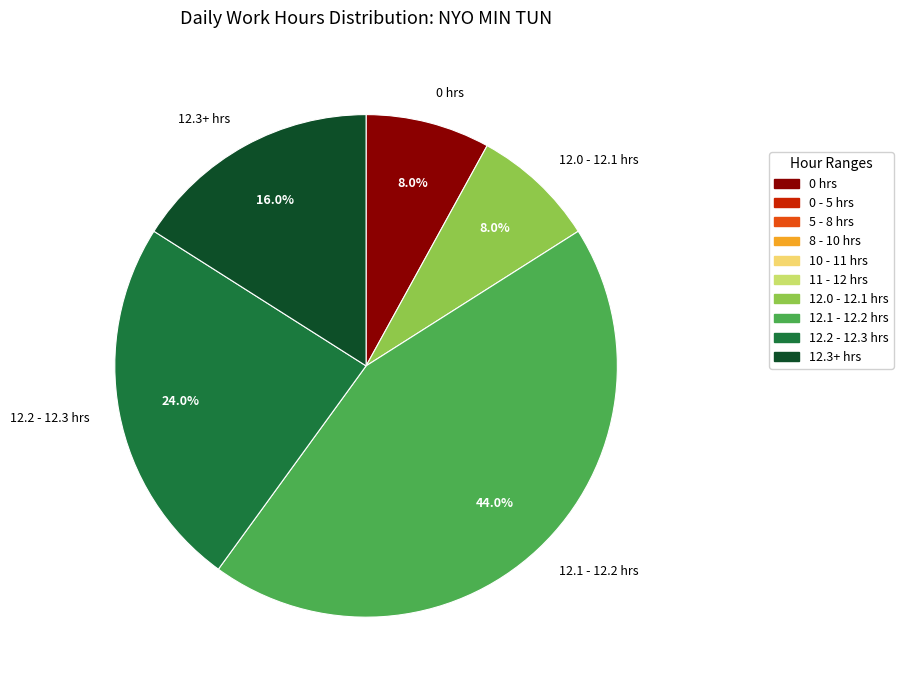

Which slice is the largest?

12.1 - 12.2 hrs